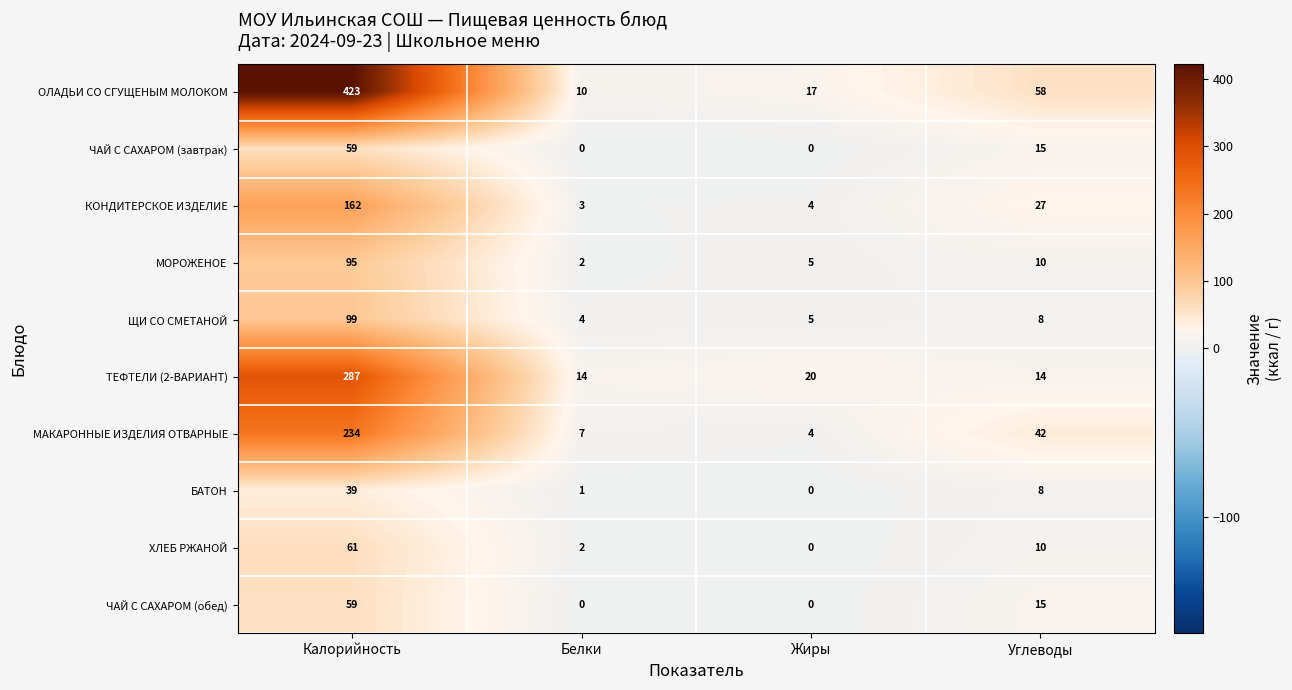

How many data points does each series have?

4